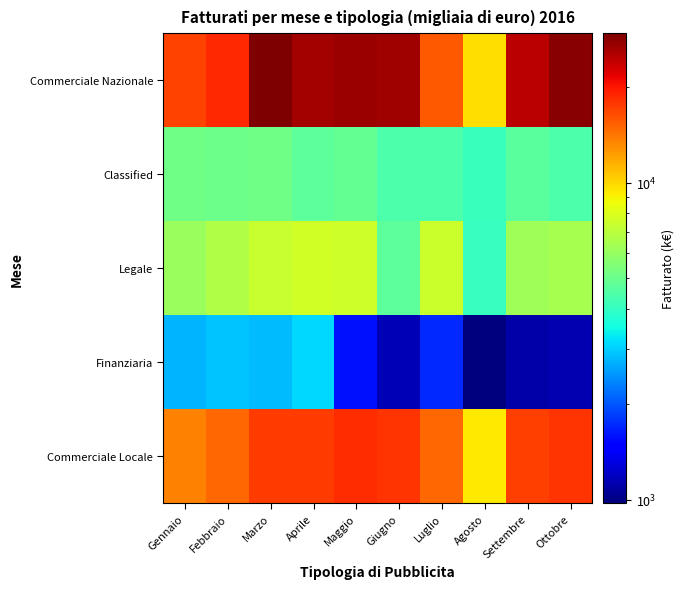

List the series in order of their peak value, highest first.

Commerciale Nazionale, Commerciale Locale, Legale, Classified, Finanziaria